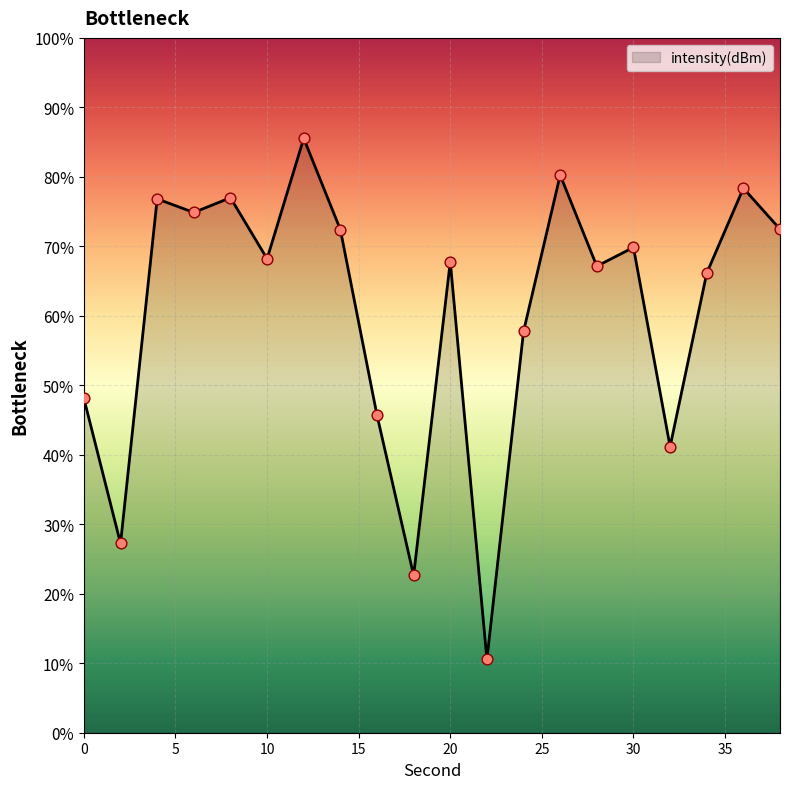

Which has a higher value, 16 or 24?

24